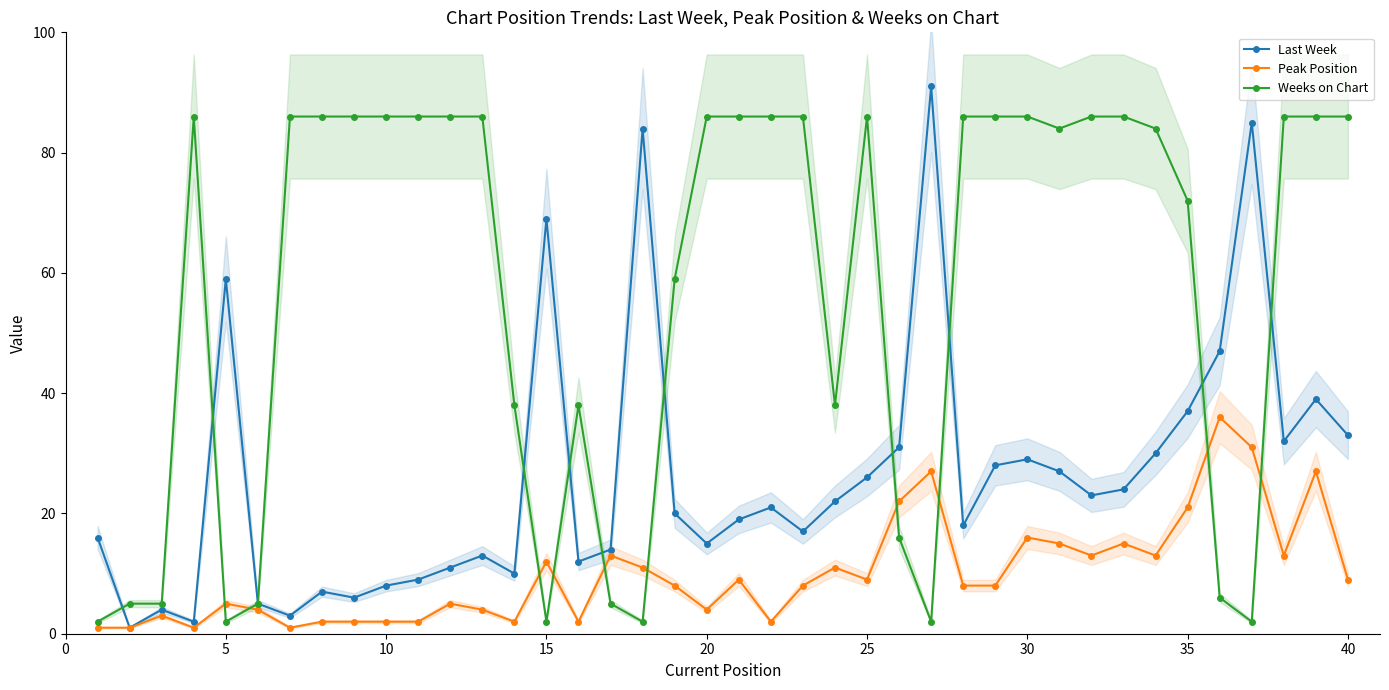

List the series in order of their overall mean, lowest first.

Peak Position, Last Week, Weeks on Chart